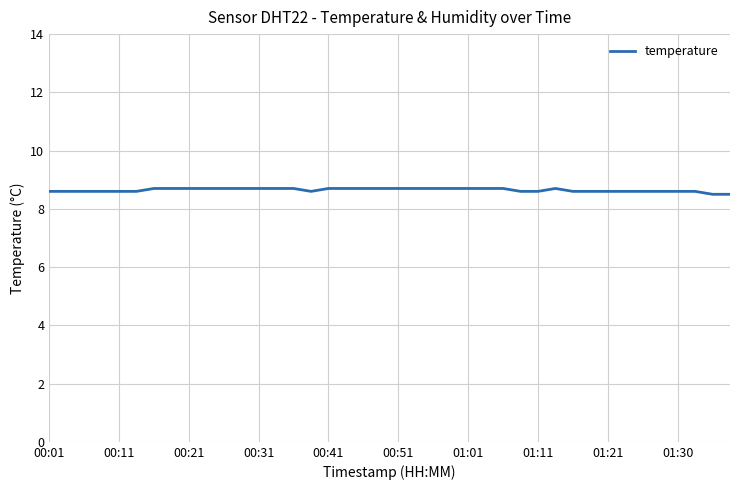

What is the sum of all values?

345.9